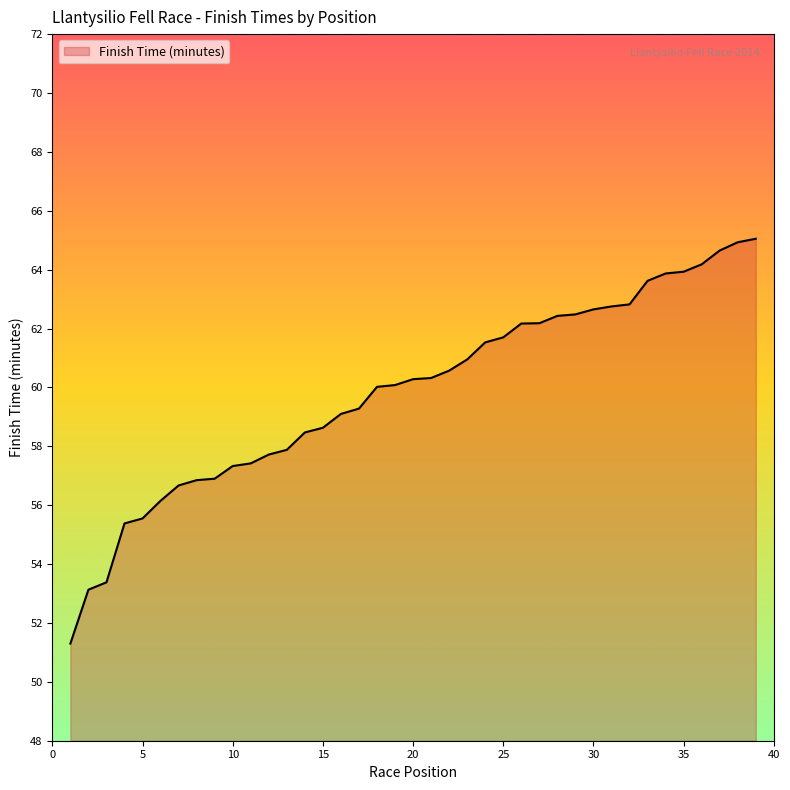

What is the average value?

59.9